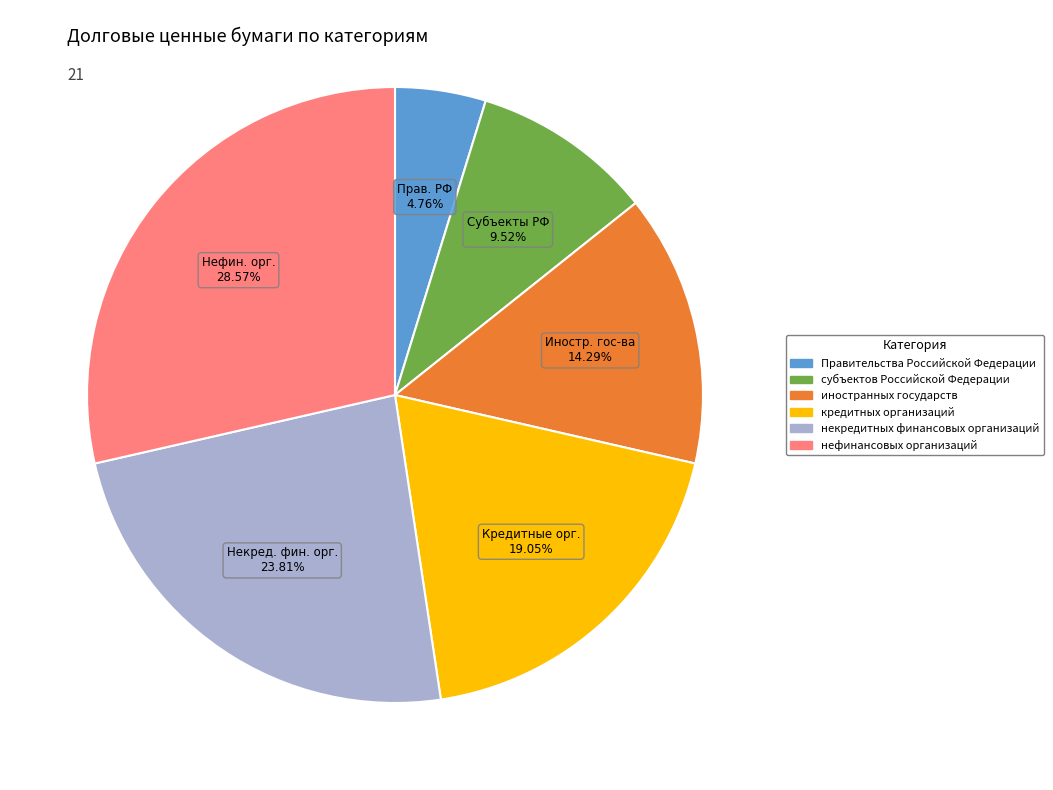

Approximately how many times larger is the value at субъектов Российской Федерации compared to некредитных финансовых организаций?

0.4